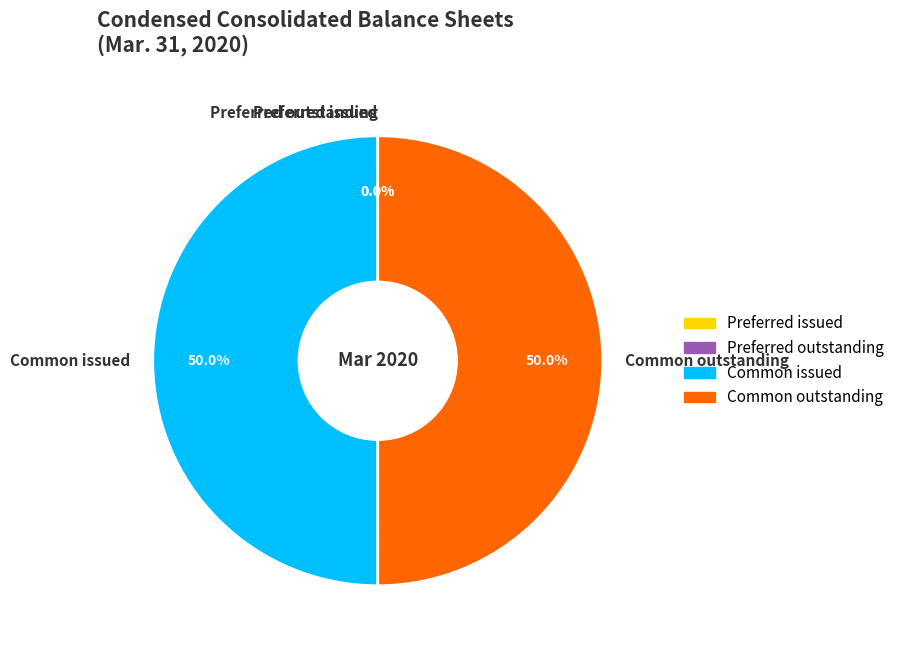

How much of the chart is everything except Common issued?

50.0%